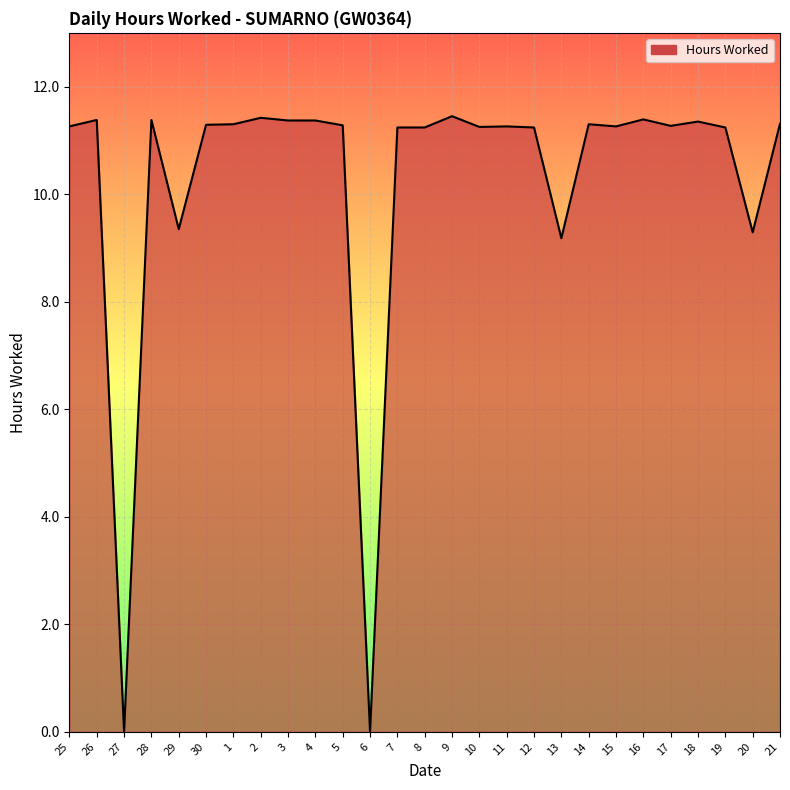

What position from the left is 8?

14